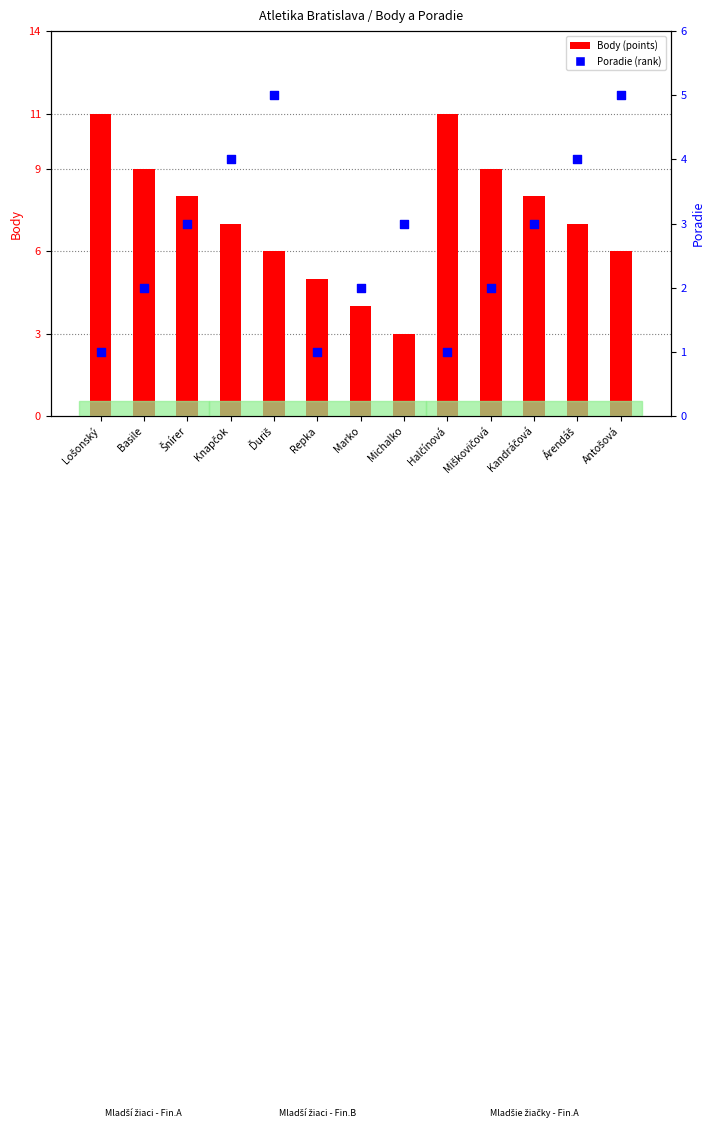

Which series reaches the maximum Y coordinate?

Body (points)